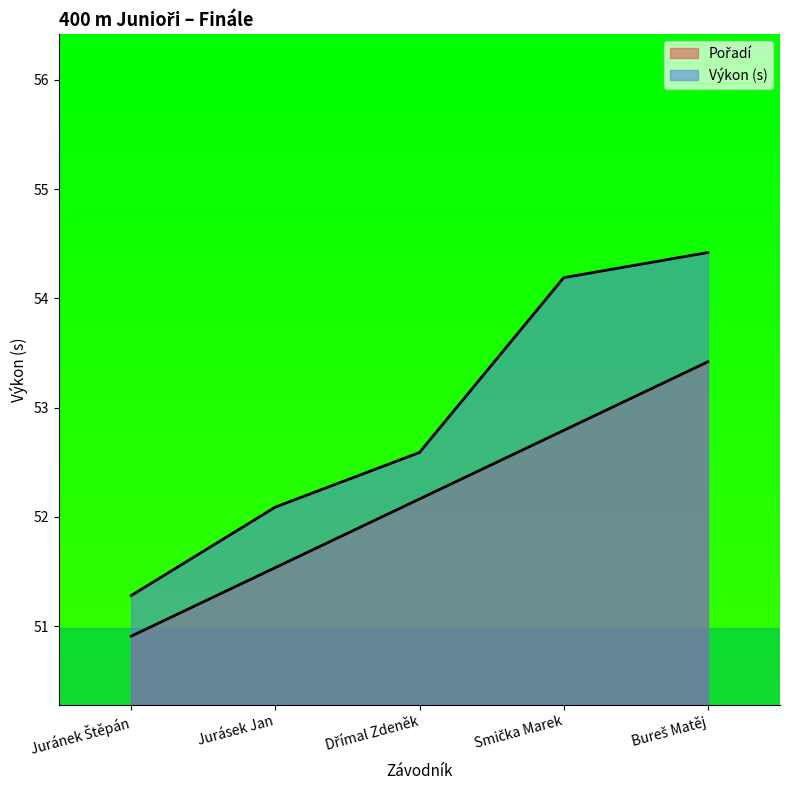

List the series in order of their overall mean, highest first.

Výkon, Pořadí